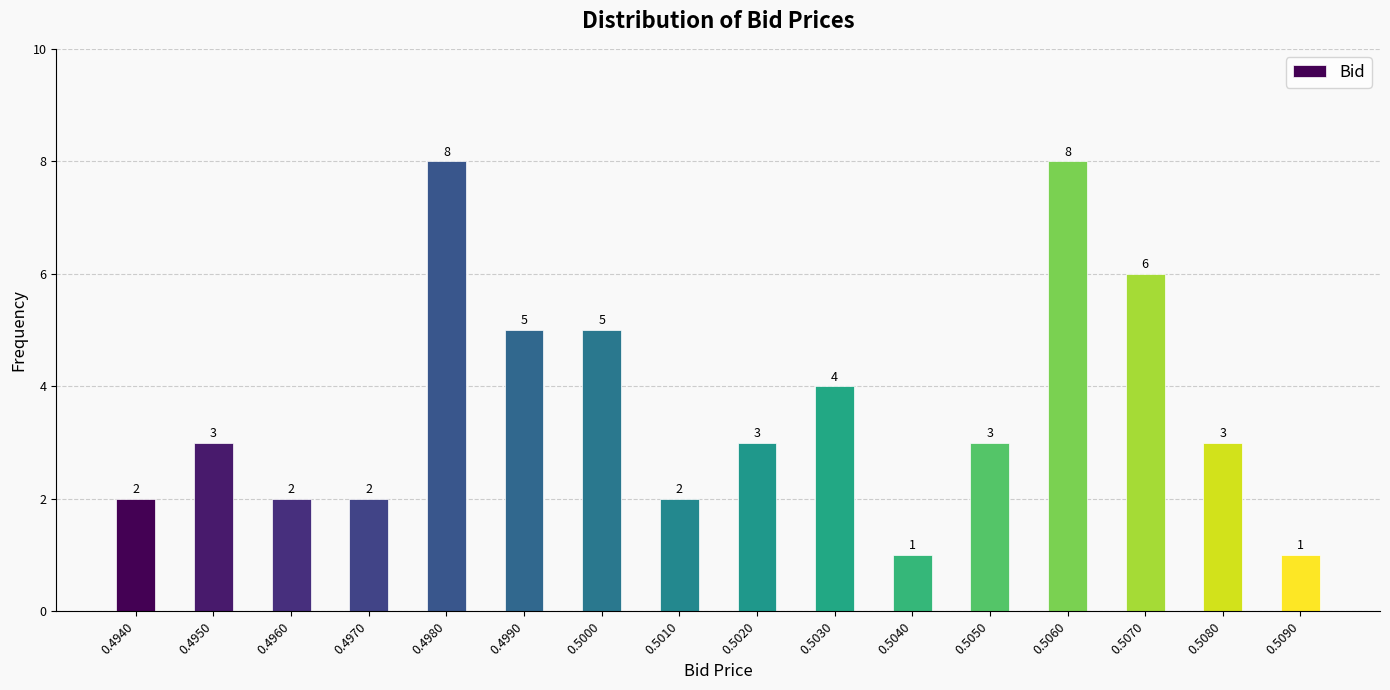

Reading right to left, list all the values displayed in this chart.

0.5090=1	0.5080=3	0.5070=6	0.5060=8	0.5050=3	0.5040=1	0.5030=4	0.5020=3	0.5010=2	0.5000=5	0.4990=5	0.4980=8	0.4970=2	0.4960=2	0.4950=3	0.4940=2